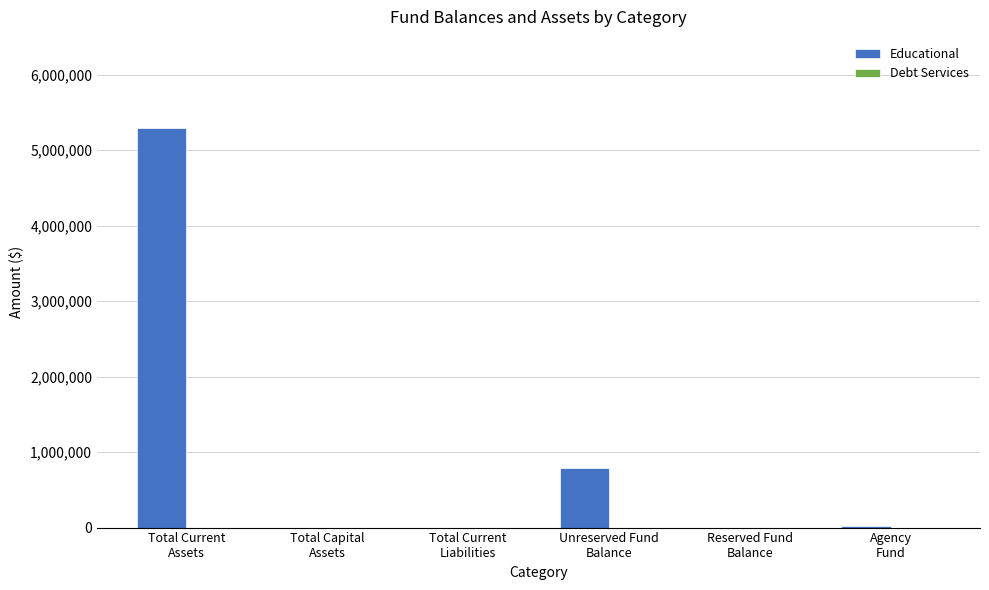

What is the sum of all values?

6105911